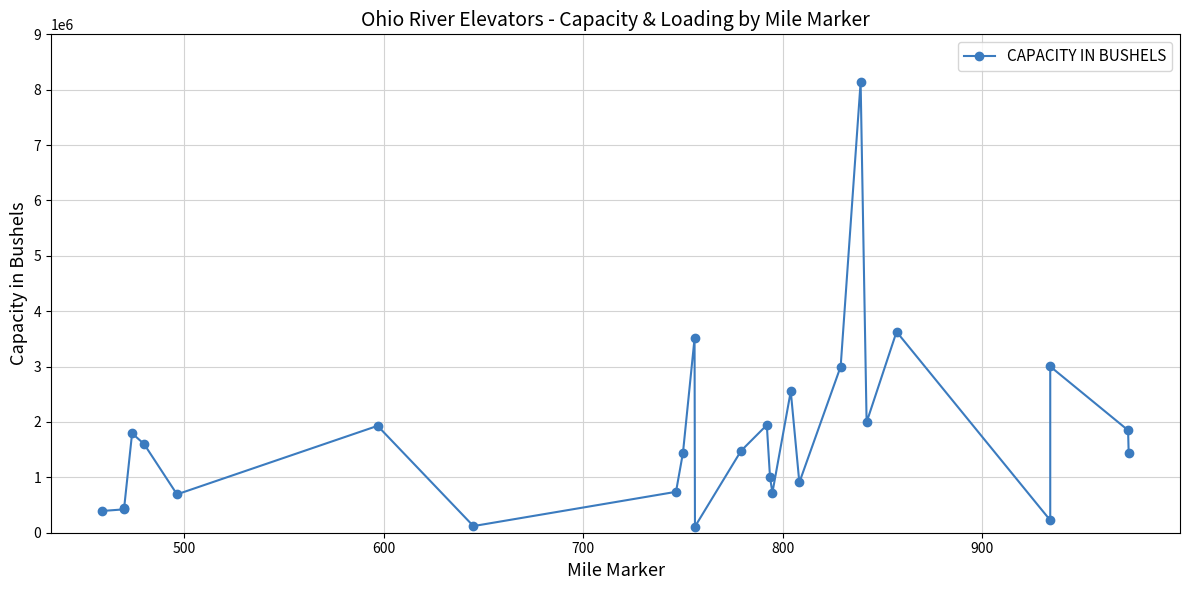

Reading left to right, extract all data points from this chart.

393000	422000	440000	1795000	1602000	693000	1930000	120000	738564	1445000	3510000	110000	1478848	1945000	1004670	722232	2554000	907000	3001000	8137000	1994000	3629000	225000	3002000	1850000	1437000